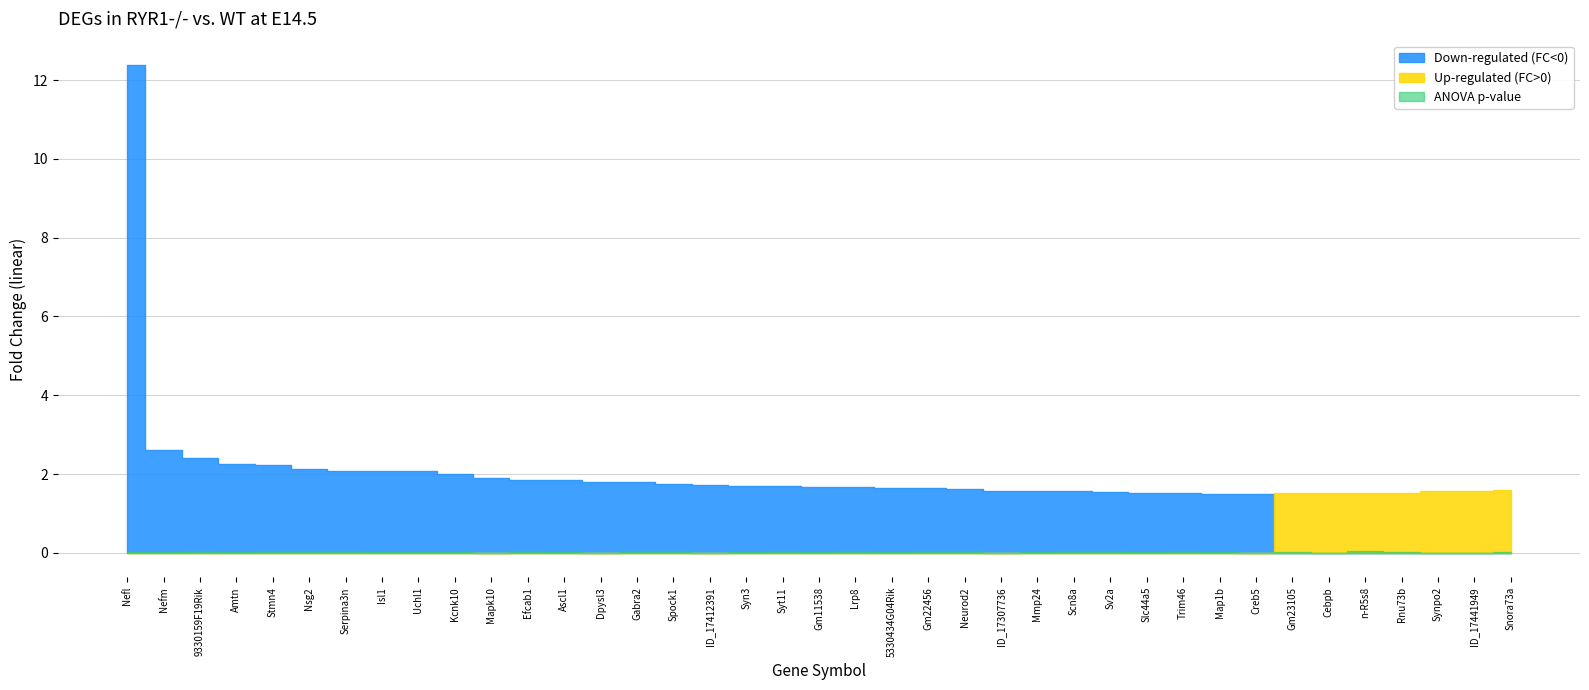

True or false: ANOVA p-value has a value of 0.0 at Kcnk10.

False